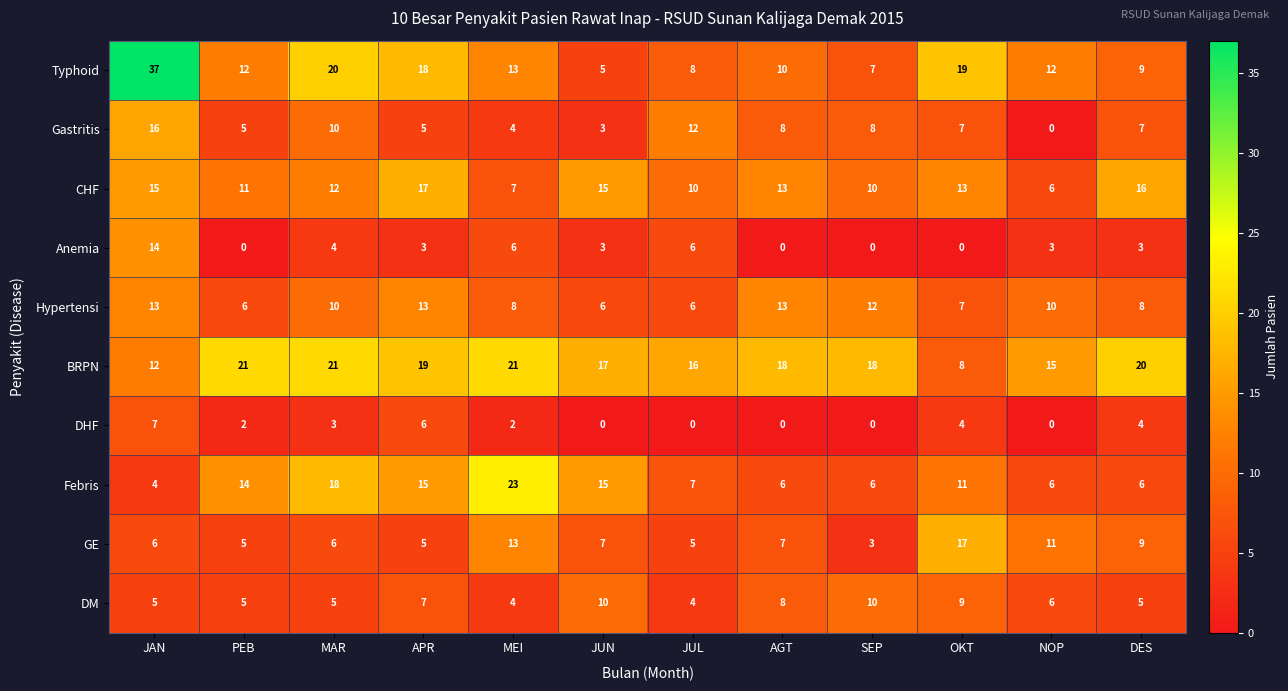

What is the spread (max minus min) of values at PEB?

21